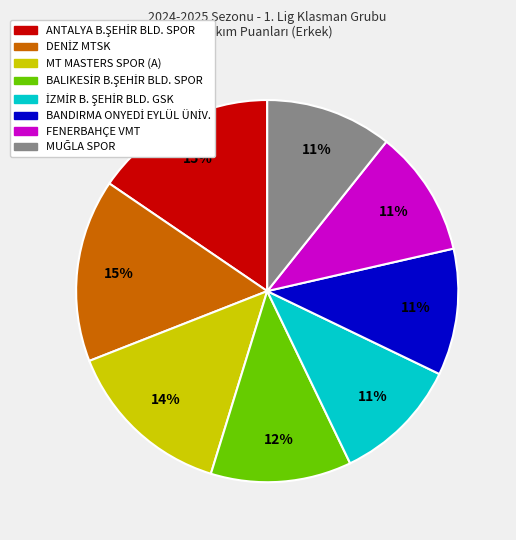

Is FENERBAHÇE VMT the majority of the pie?

No